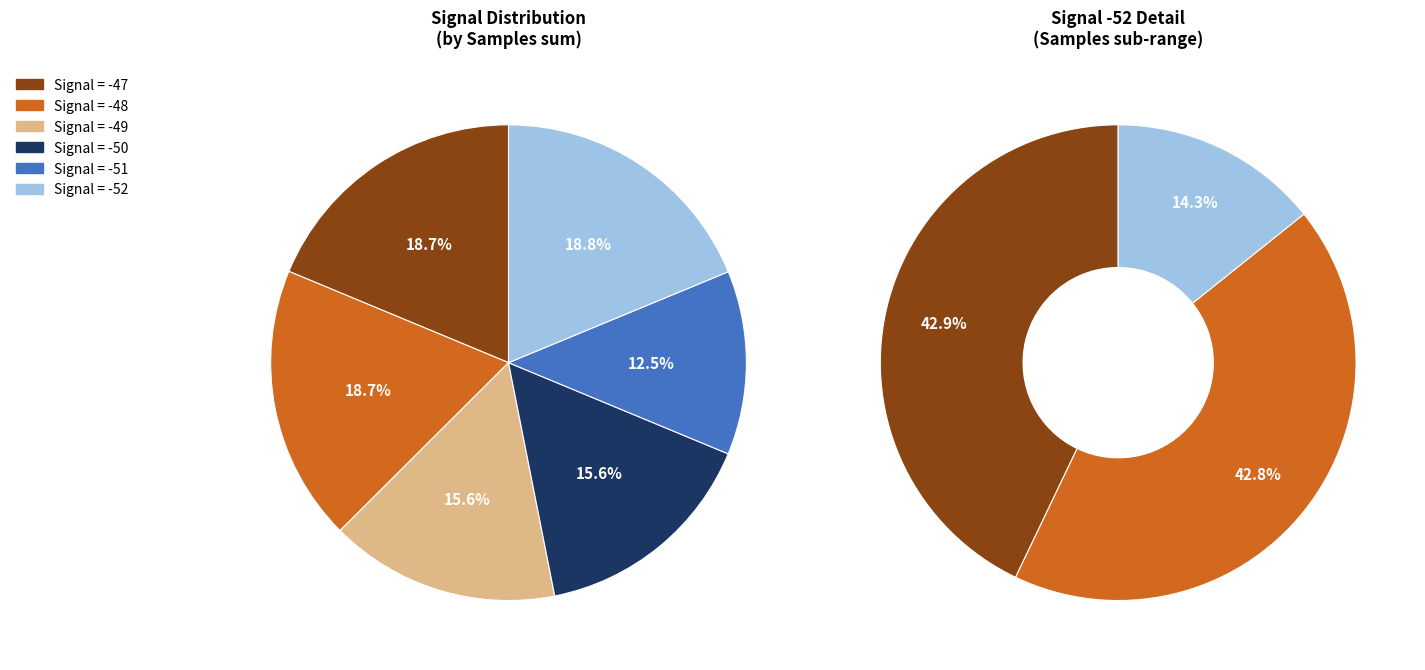

What is the change in value from -52 to -50?

+18758